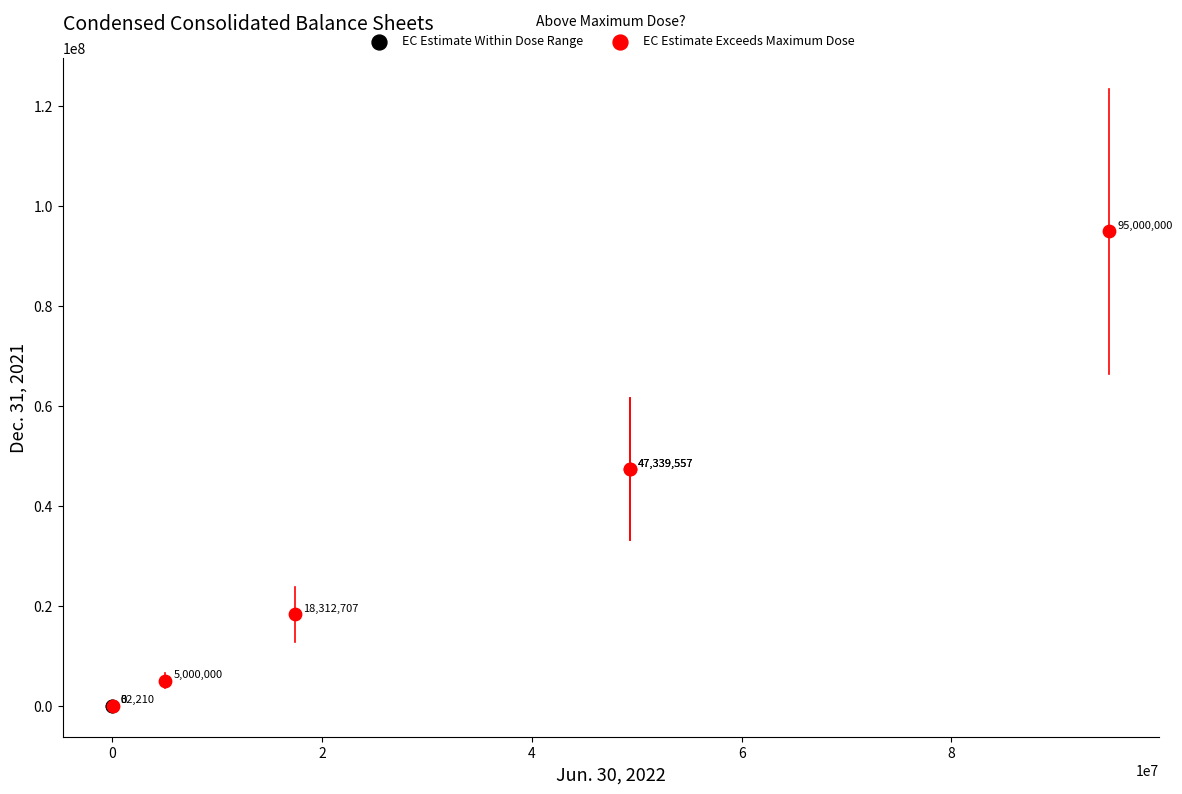

What are all the series names shown in the legend?

EC Estimate Within Dose Range, EC Estimate Exceeds Maximum Dose